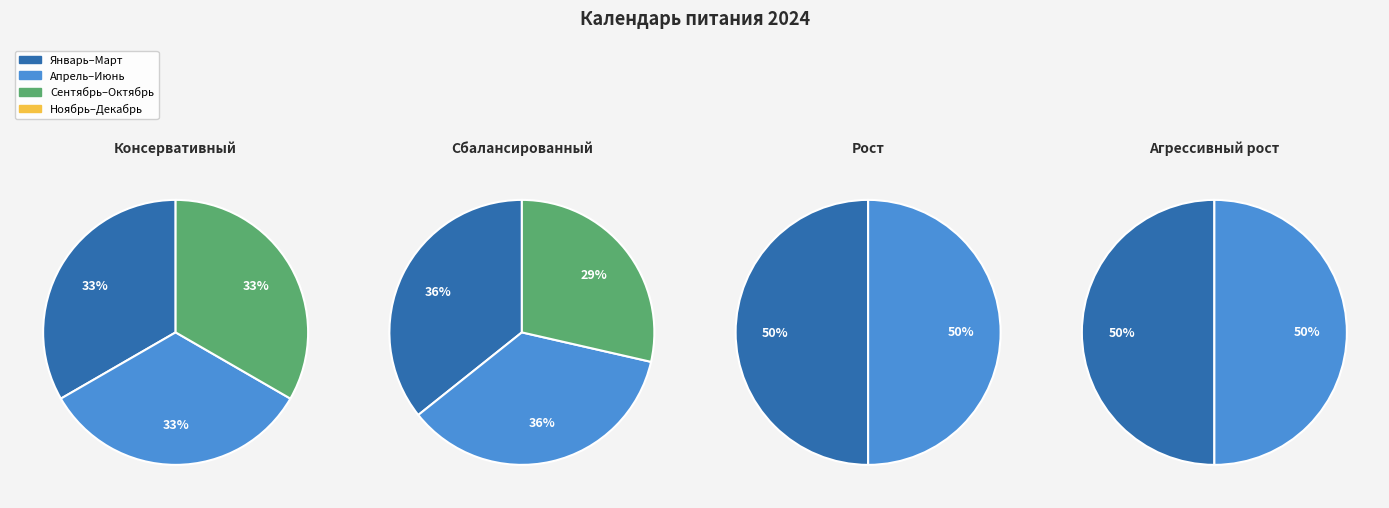

How many slices are in this pie chart?

10